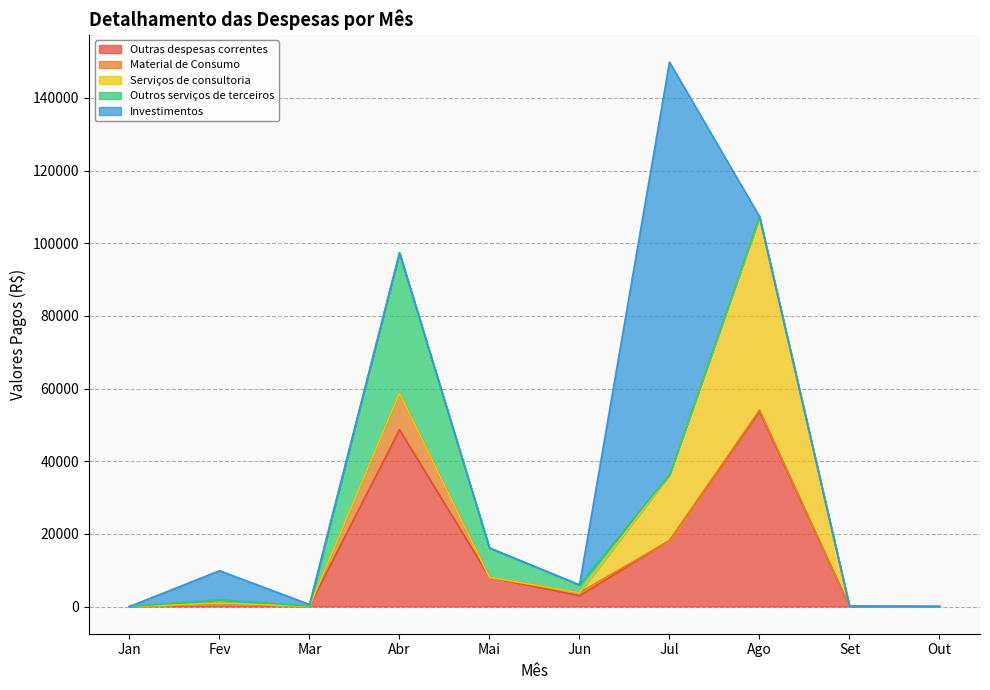

How many distinct data groups are displayed?

5